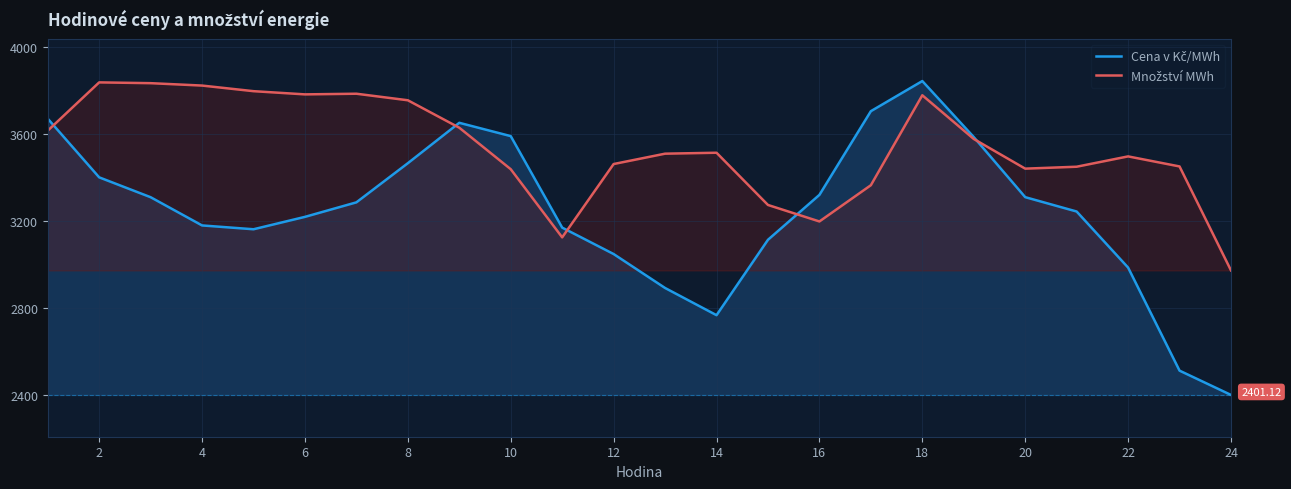

Which series has the largest total across all categories?

Množství MWh